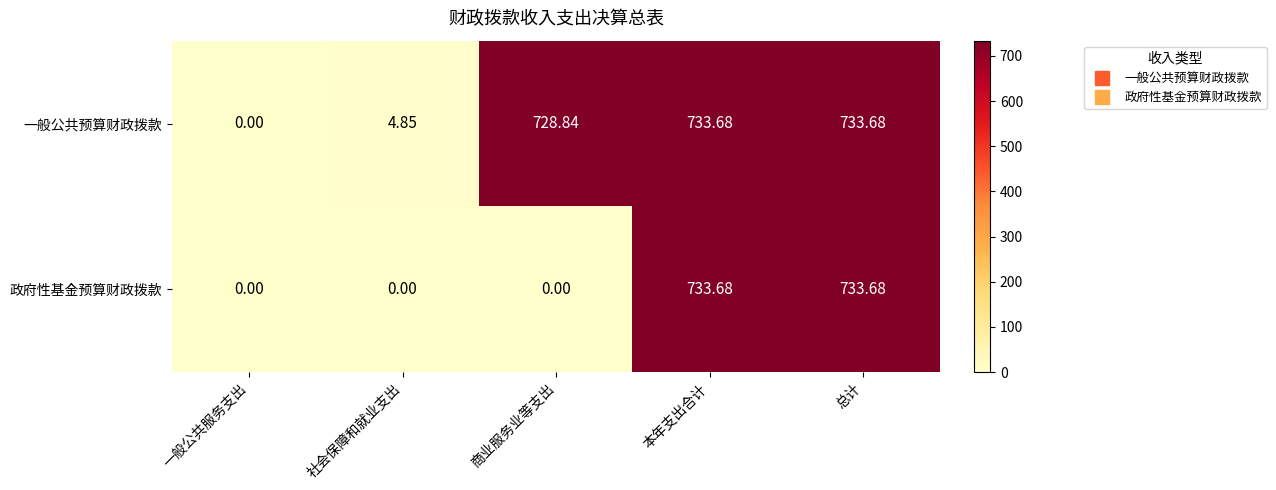

Which series has the largest total across all categories?

一般公共预算财政拨款